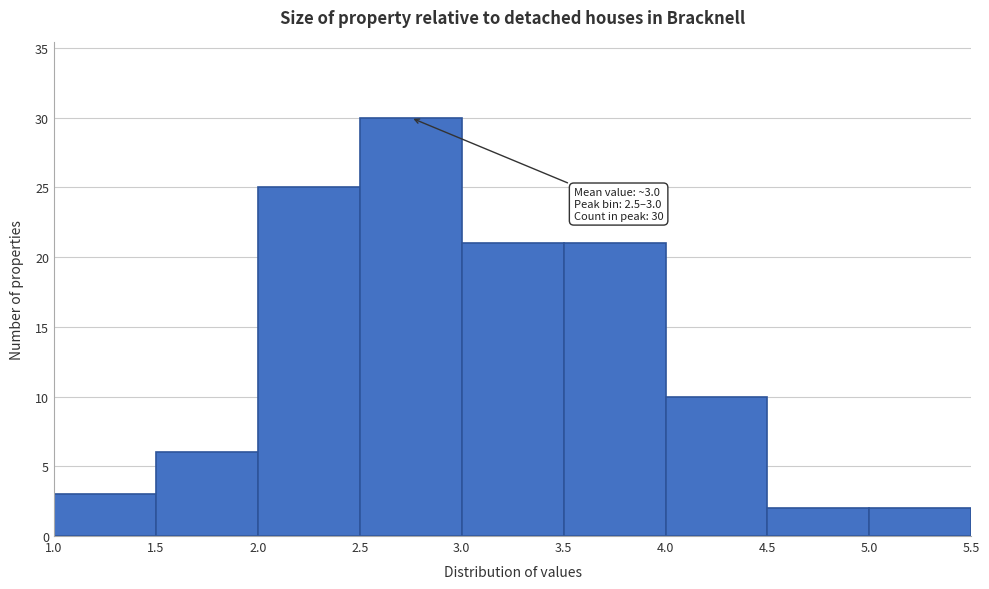

Over which range of the x-axis is the bar tallest?

2.5 to 3.0